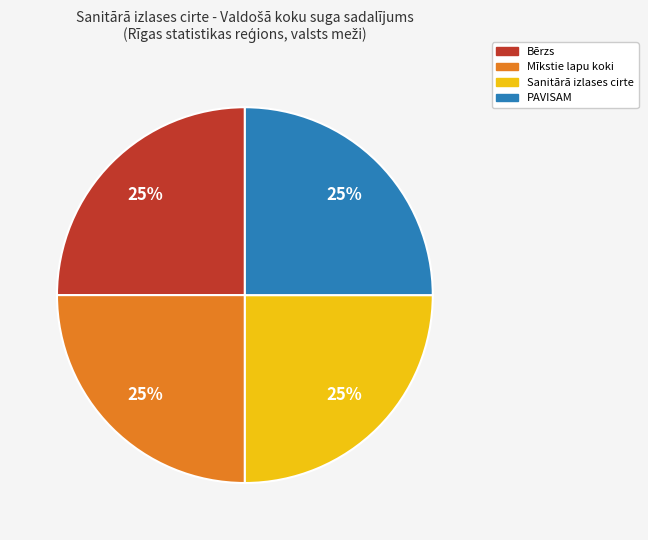

To the nearest percent, what is the average slice percentage?

25%